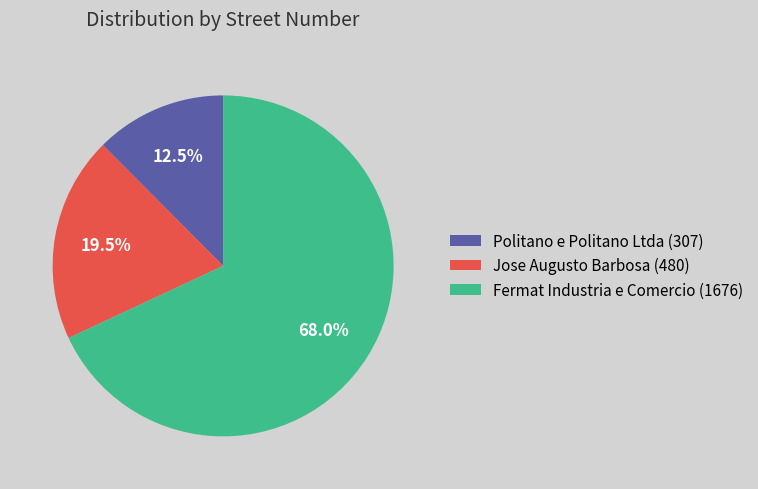

Does Politano e Politano Ltda (307) represent more than half of the total?

No